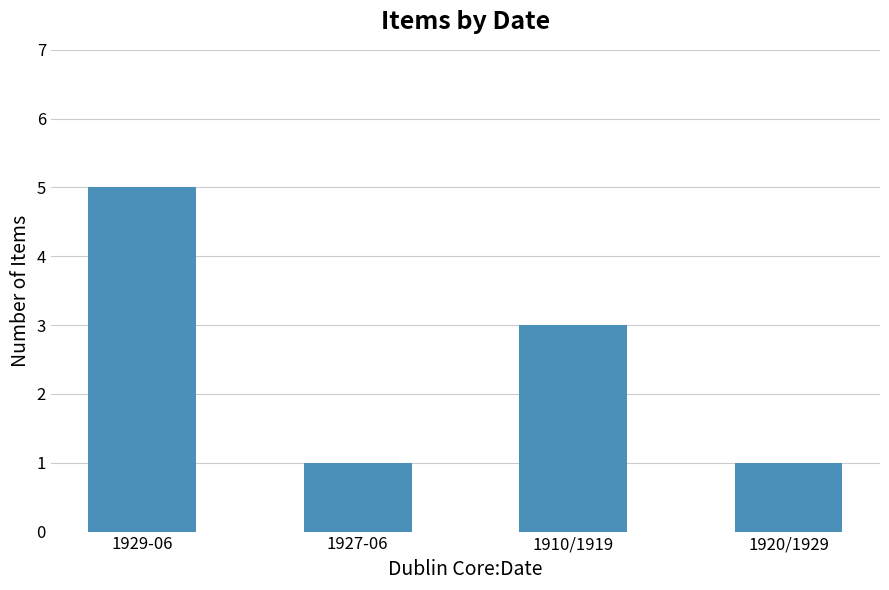

What position from the right is 1910/1919?

2